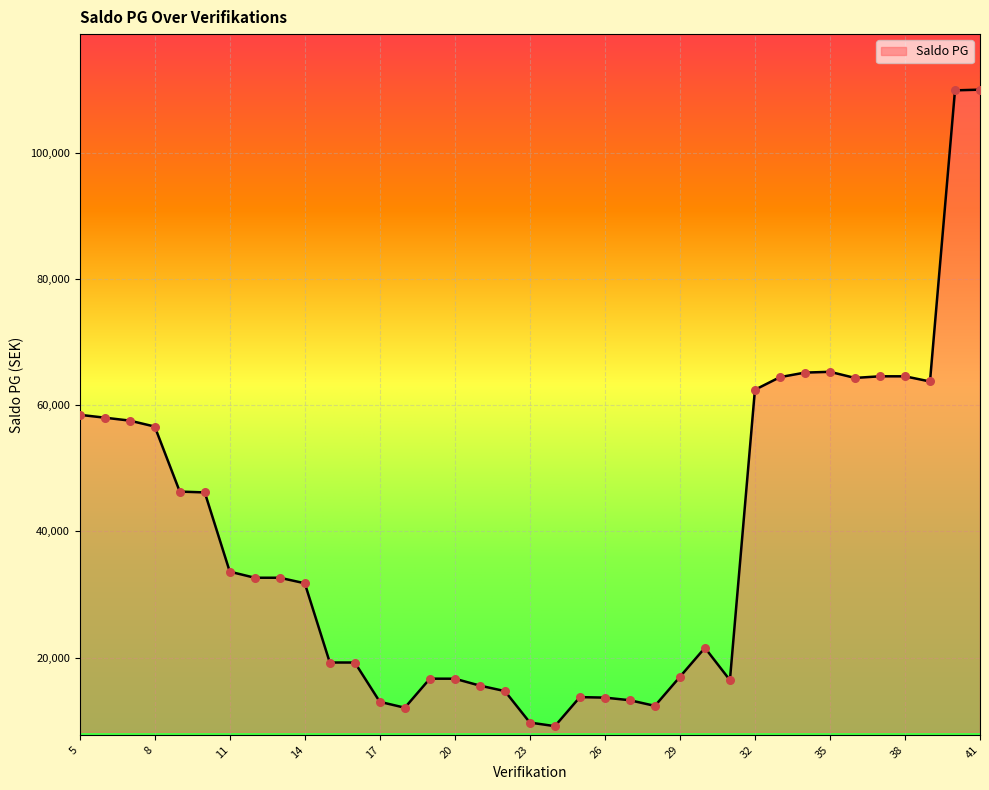

What is the greatest value displayed?

109986.7